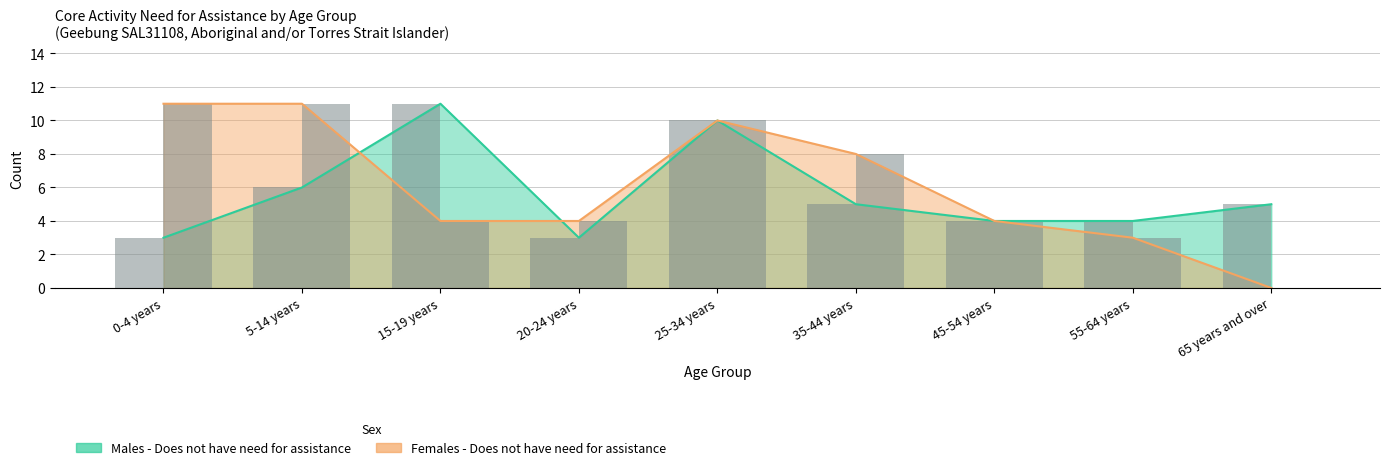

What is the lowest value of the Males - Does not have need for assistance series?

3